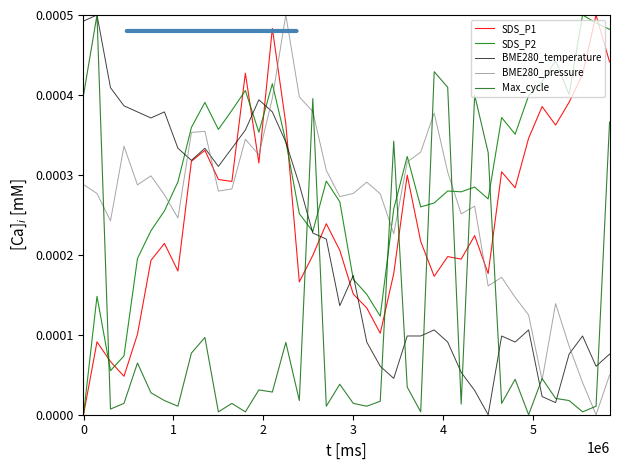

Is this an area chart (filled region under the line)?

No